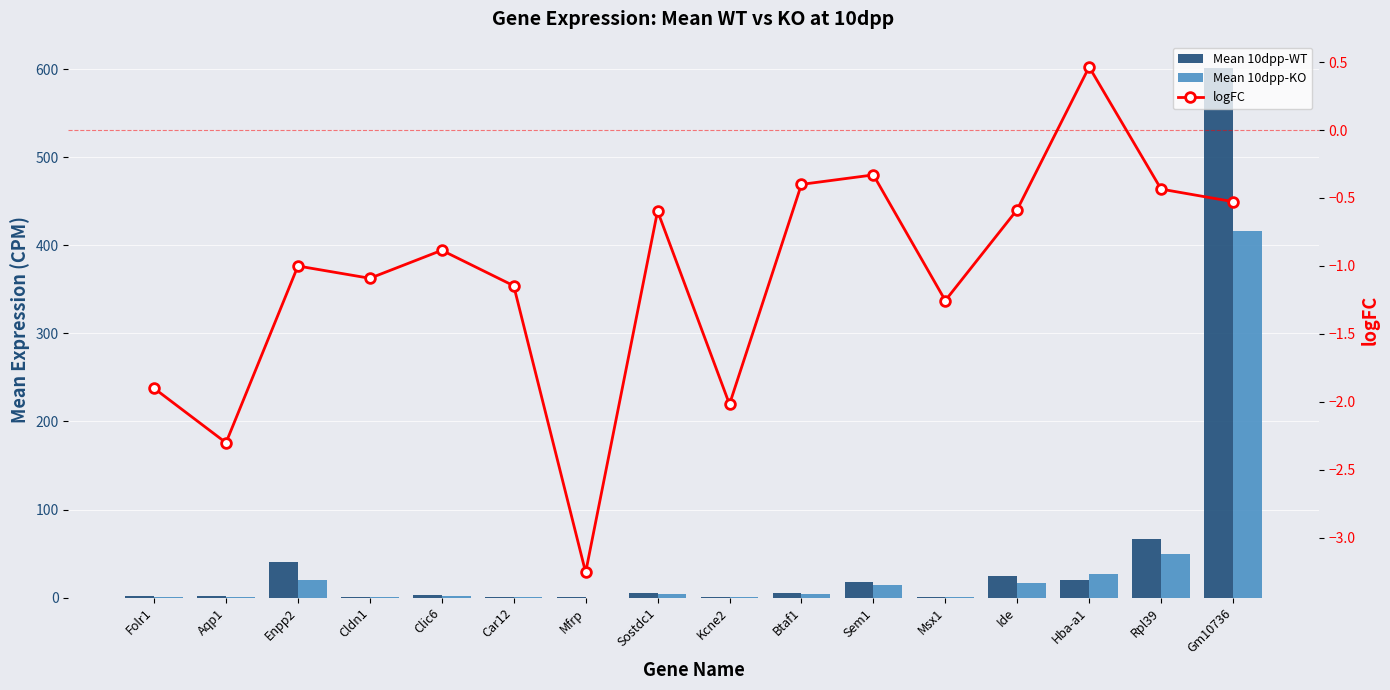

What is the difference between the highest and lowest values at Kcne2?

3.3